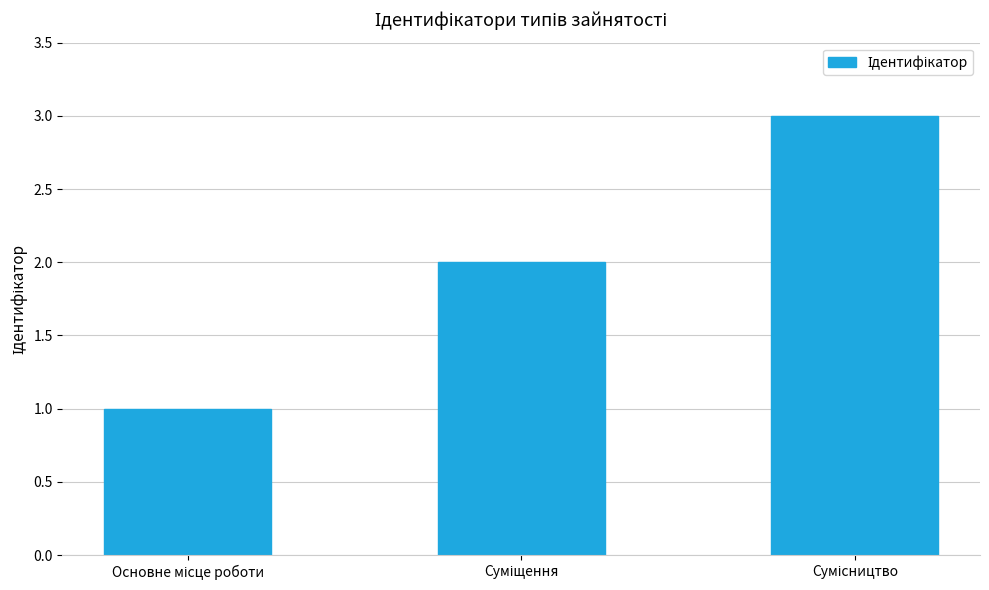

What is the maximum value shown in the chart?

3